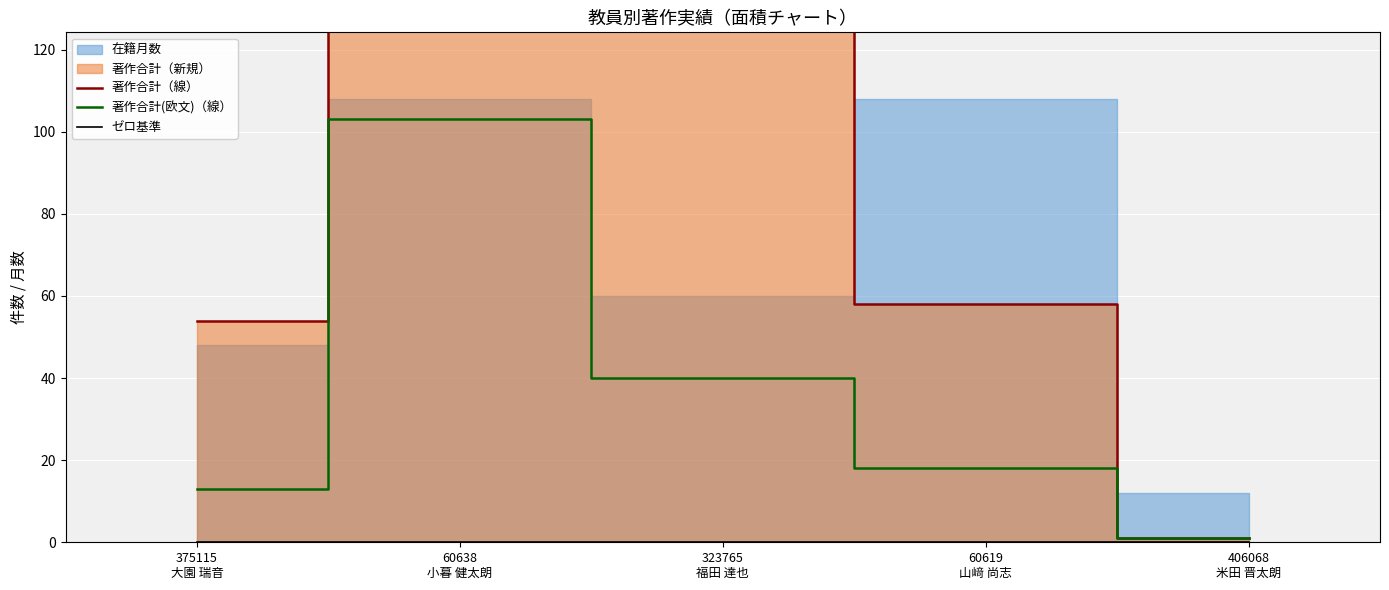

List the labels in order of 著作合計（線） value, largest first.

60638
小暮 健太朗, 323765
福田 達也, 60619
山﨑 尚志, 375115
大園 瑞音, 406068
米田 晋太朗